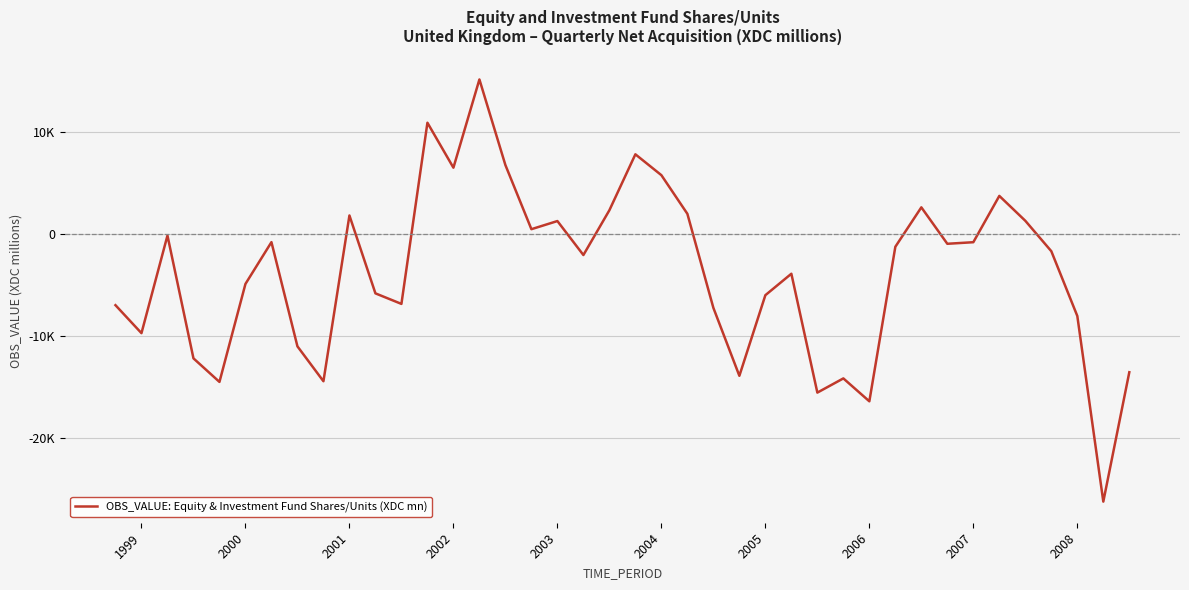

What is the value of the 30th point from the left?

-16373